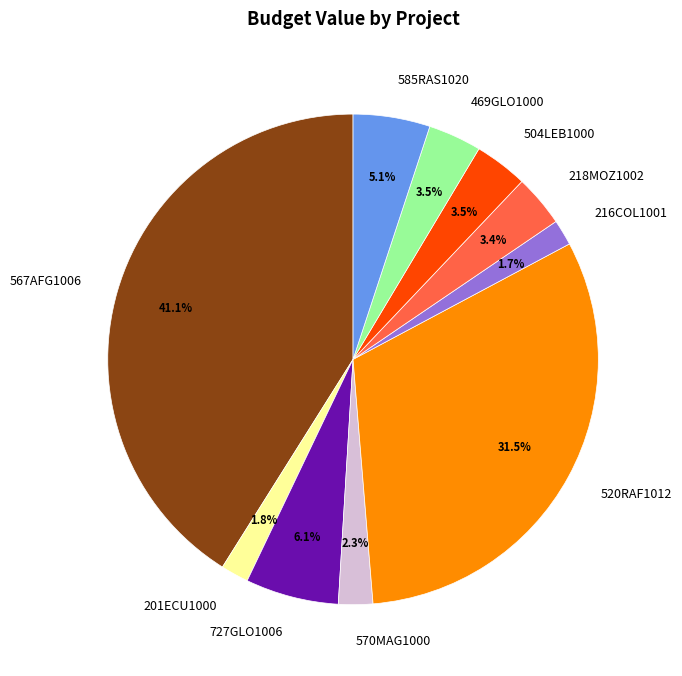

To the nearest percent, what is the difference between the largest and smallest slice percentages?

39%